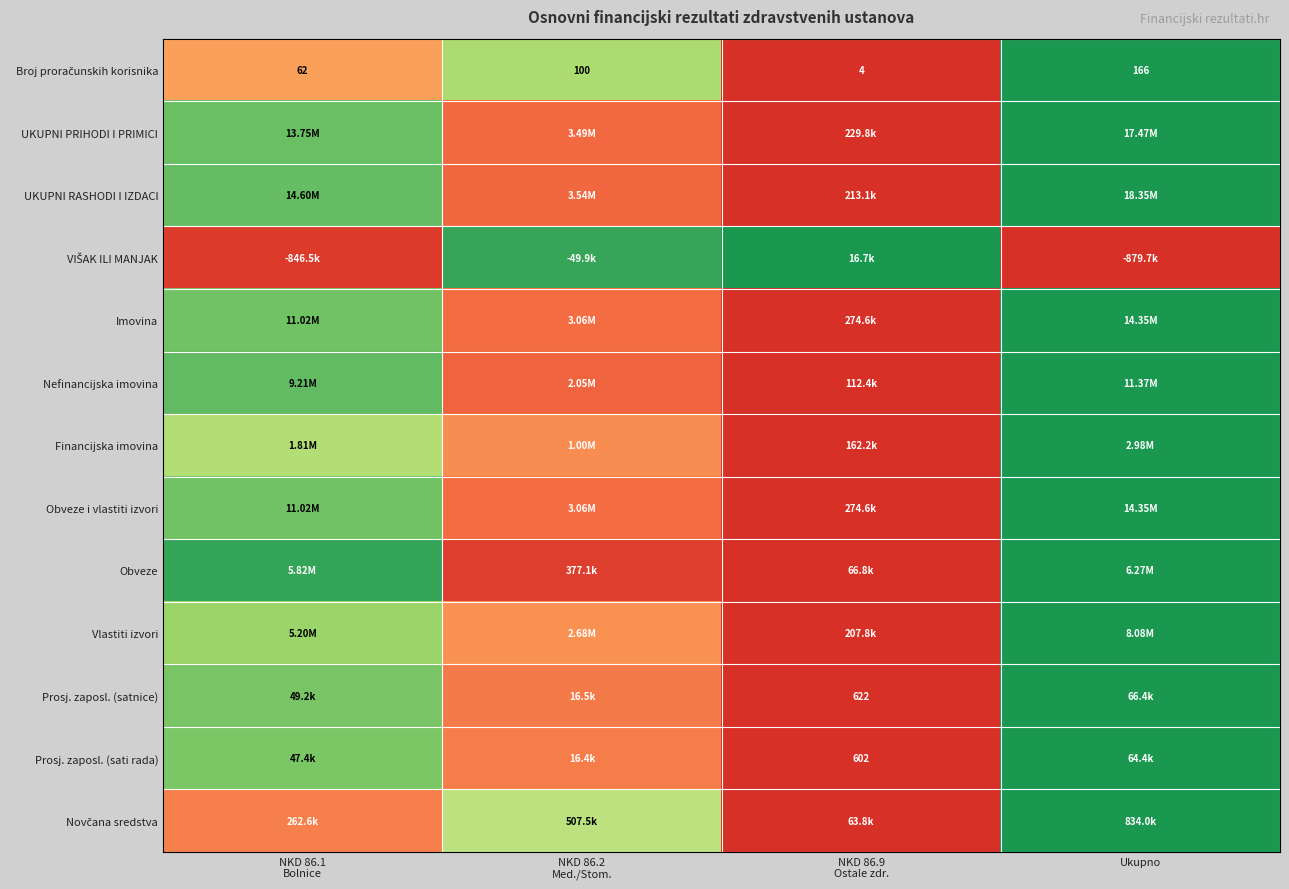

Rank the categories by Obveze value from lowest to highest.

NKD 86.9 Ostale zdr., NKD 86.2 Med./Stom., NKD 86.1 Bolnice, Ukupno